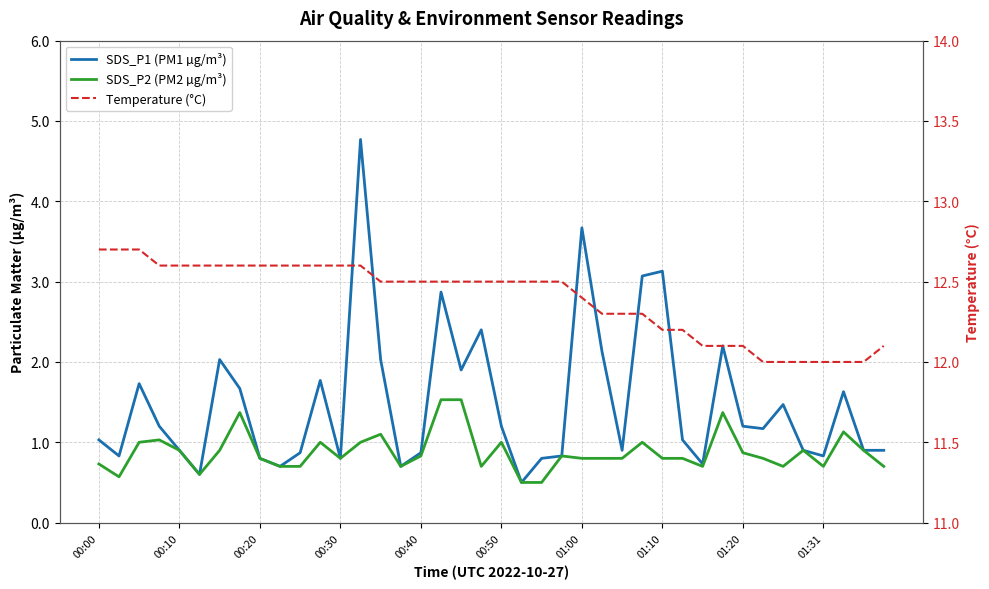

What is the difference between the Temperature (°C) values at 32 and 15?

0.4